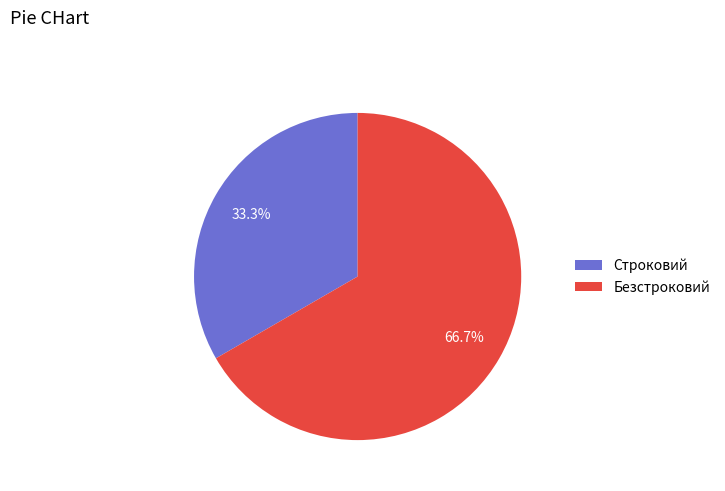

To the nearest percent, what is the combined percentage of Безстроковий and Строковий?

100%